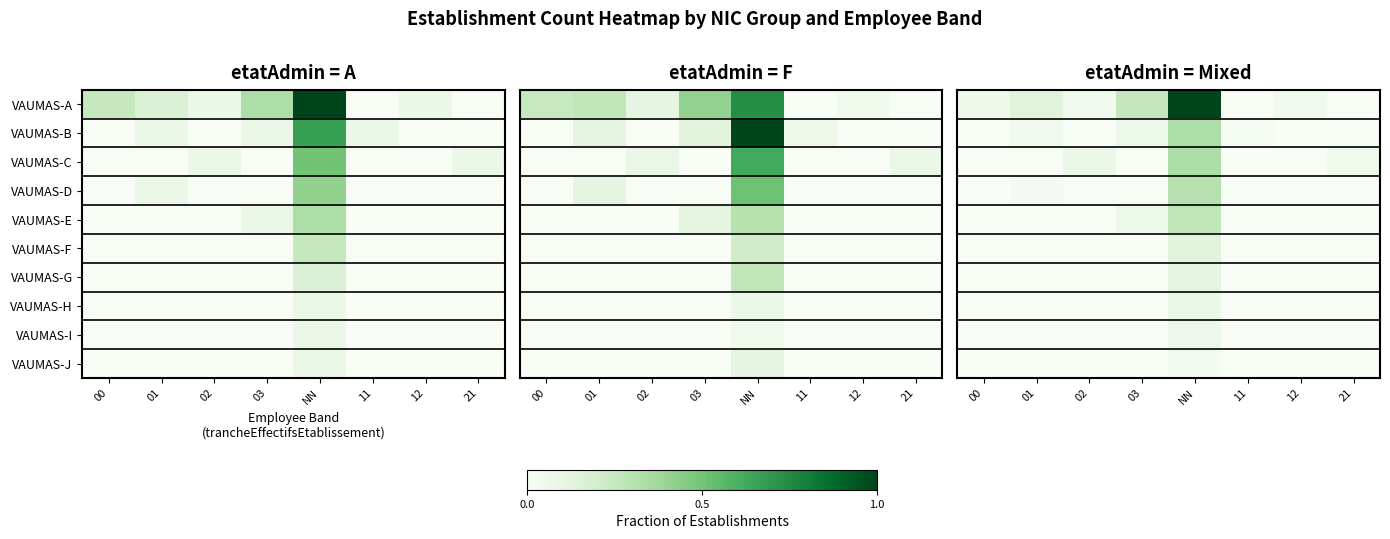

At how many categories does at least one series exceed 0?

8